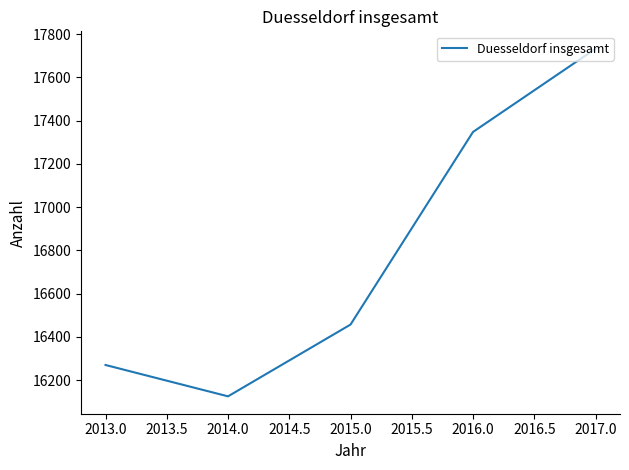

How many values are below 16457?

2